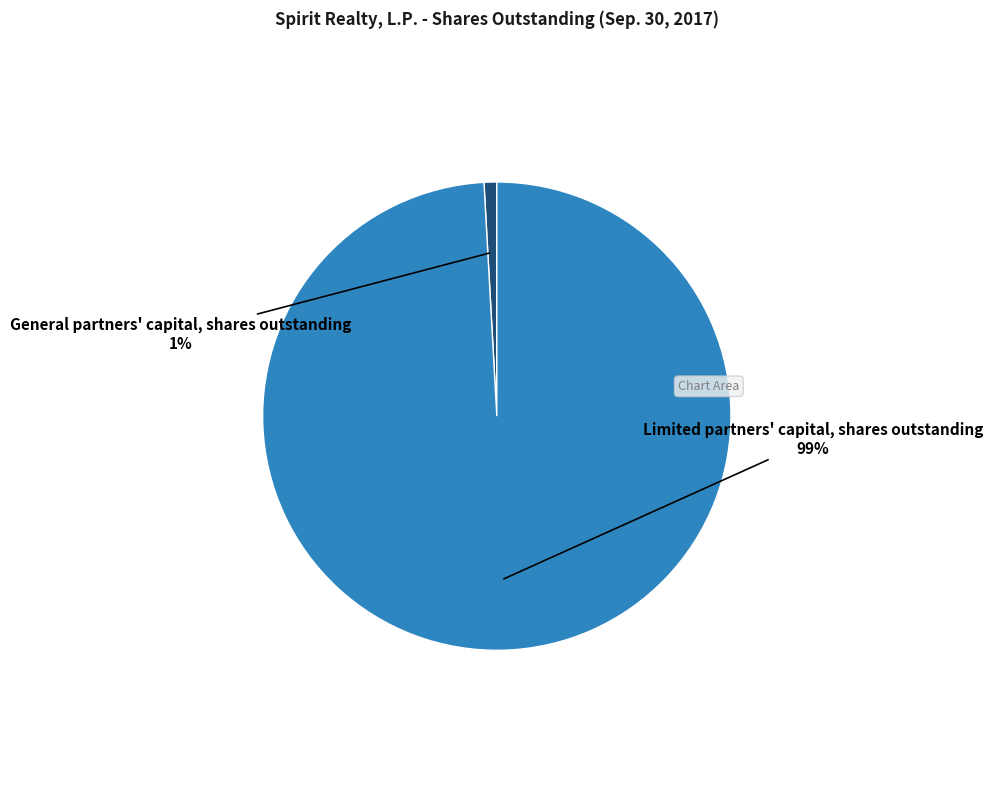

Count the number of slices in the pie.

2